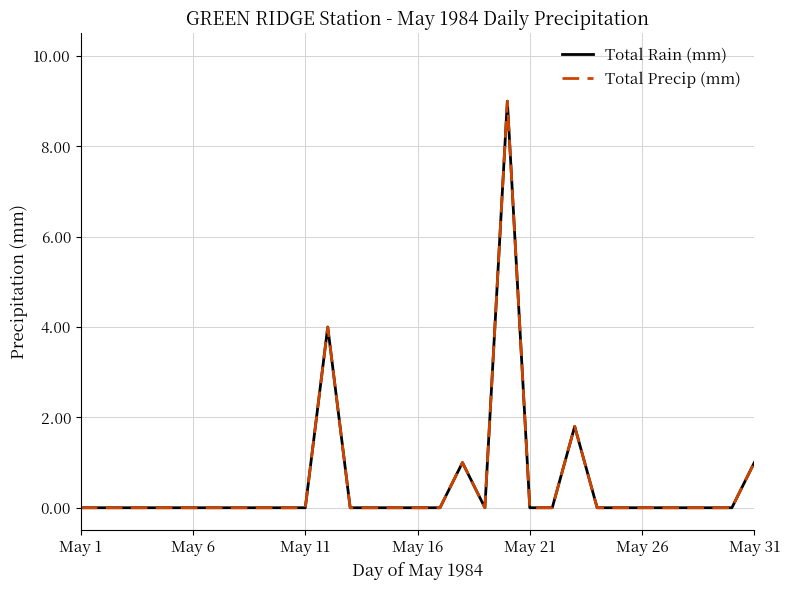

Does the chart have visible grid lines?

Yes